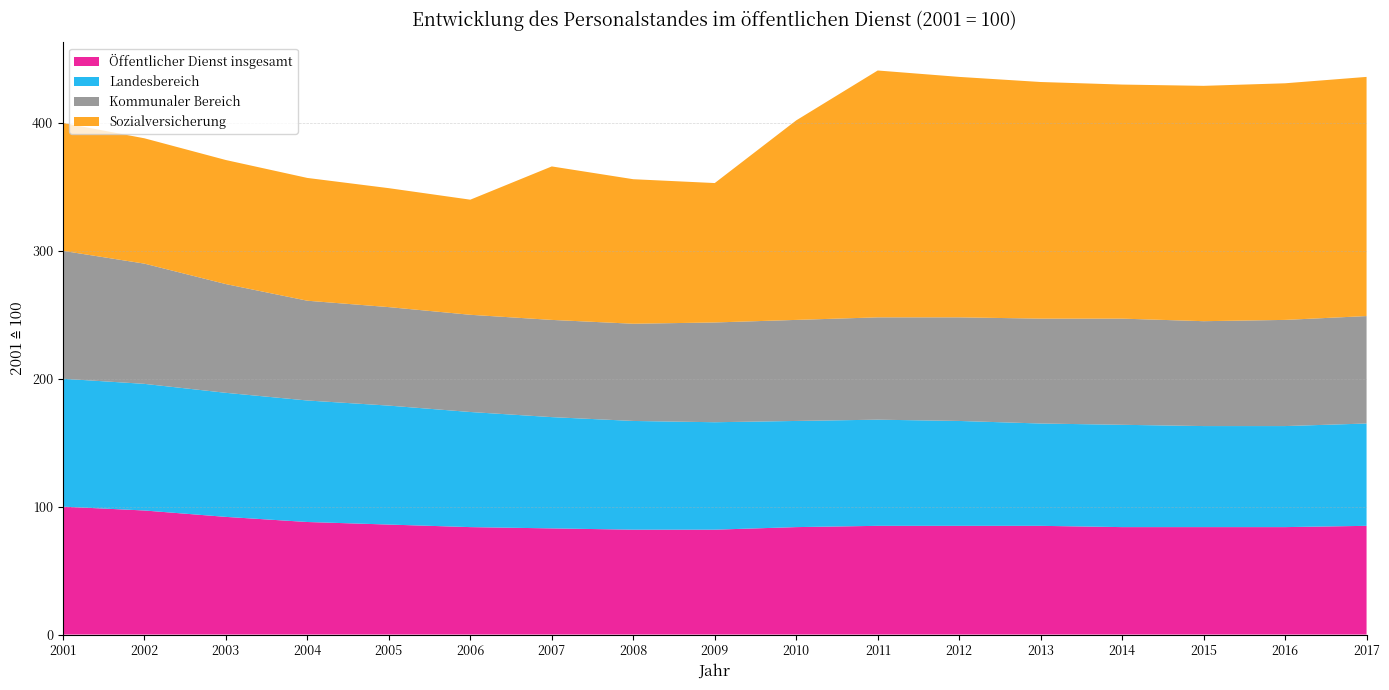

Reading left to right, extract all data points from this chart.

Öffentlicher Dienst insgesamt: 2001=100	2002=97	2003=92	2004=88	2005=86	2006=84	2007=83	2008=82	2009=82	2010=84	2011=85	2012=85	2013=85	2014=84	2015=84	2016=84	2017=85
Landesbereich: 2001=100	2002=99	2003=97	2004=95	2005=93	2006=90	2007=87	2008=85	2009=84	2010=83	2011=83	2012=82	2013=80	2014=80	2015=79	2016=79	2017=80
Kommunaler Bereich: 2001=100	2002=94	2003=85	2004=78	2005=77	2006=76	2007=76	2008=76	2009=78	2010=79	2011=80	2012=81	2013=82	2014=83	2015=82	2016=83	2017=84
Sozialversicherung: 2001=100	2002=98	2003=97	2004=96	2005=93	2006=90	2007=120	2008=113	2009=109	2010=156	2011=193	2012=188	2013=185	2014=183	2015=184	2016=185	2017=187